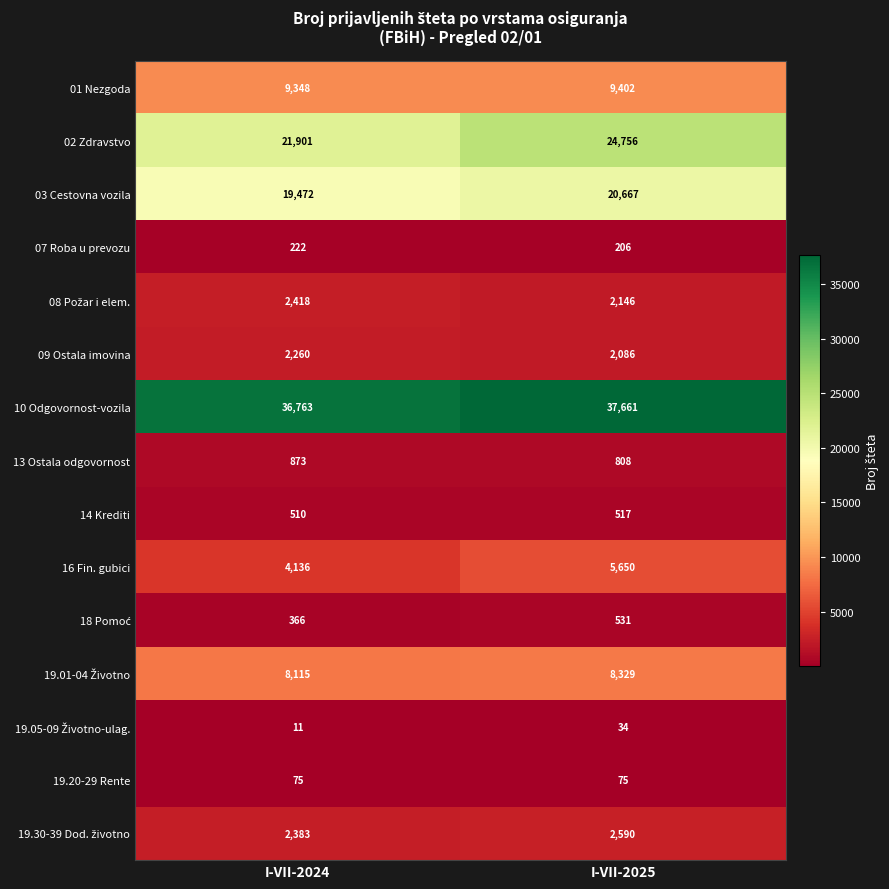

Which series changed the most between I-VII-2024 and I-VII-2025?

02 Zdravstvo